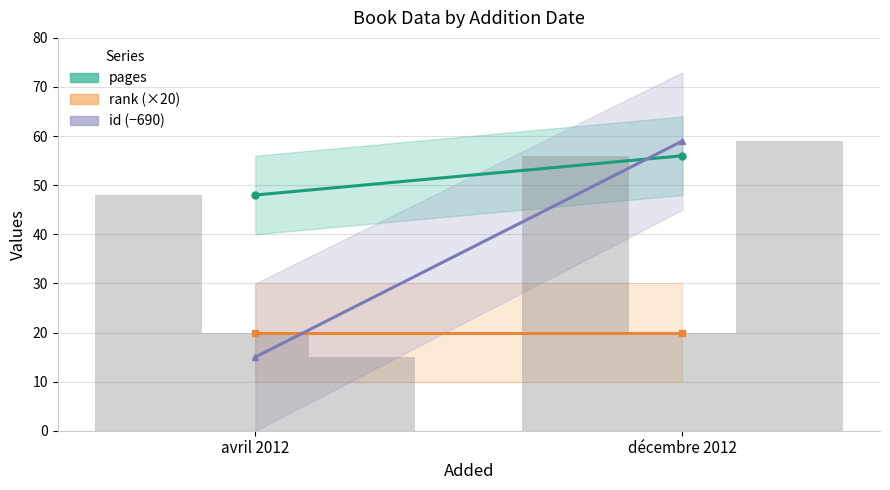

What position from the right is décembre 2012?

1